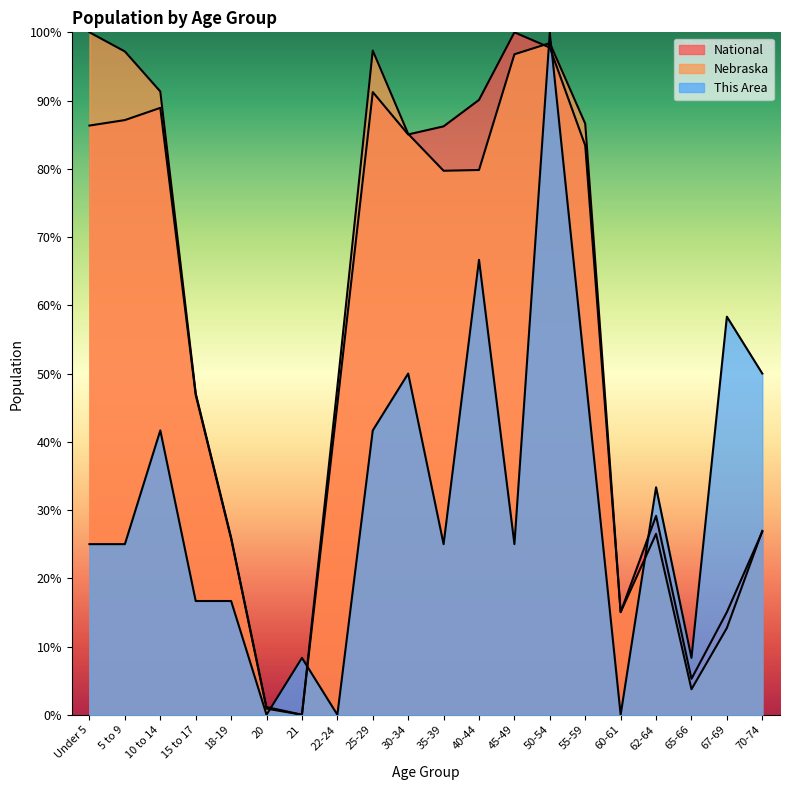

At which category does National reach its first local valley?

21